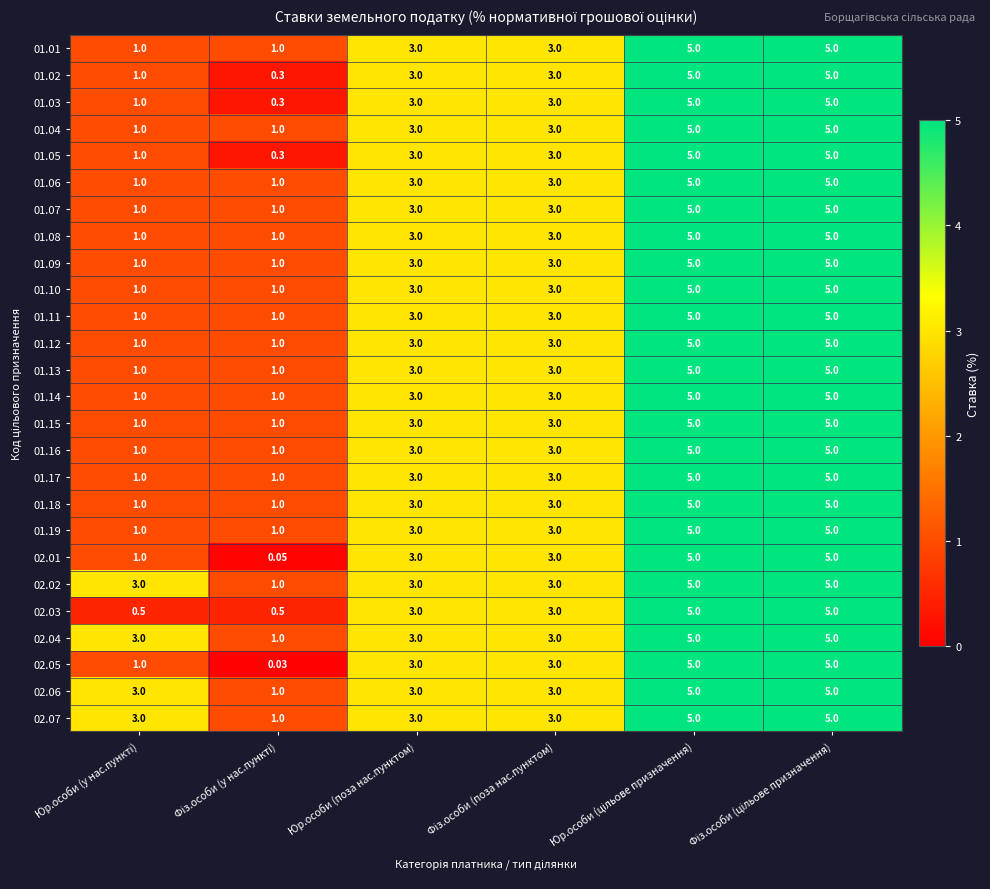

How many data points in 01.17 are less than 3?

2